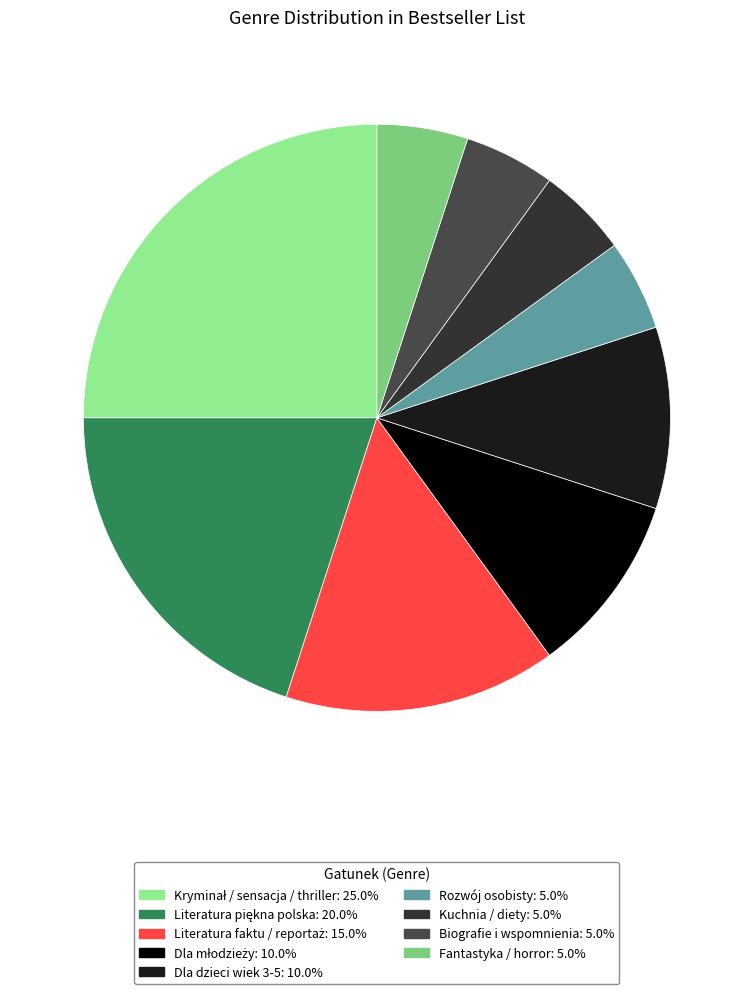

Between Rozwój osobisty and Kuchnia / diety, which is larger?

Rozwój osobisty